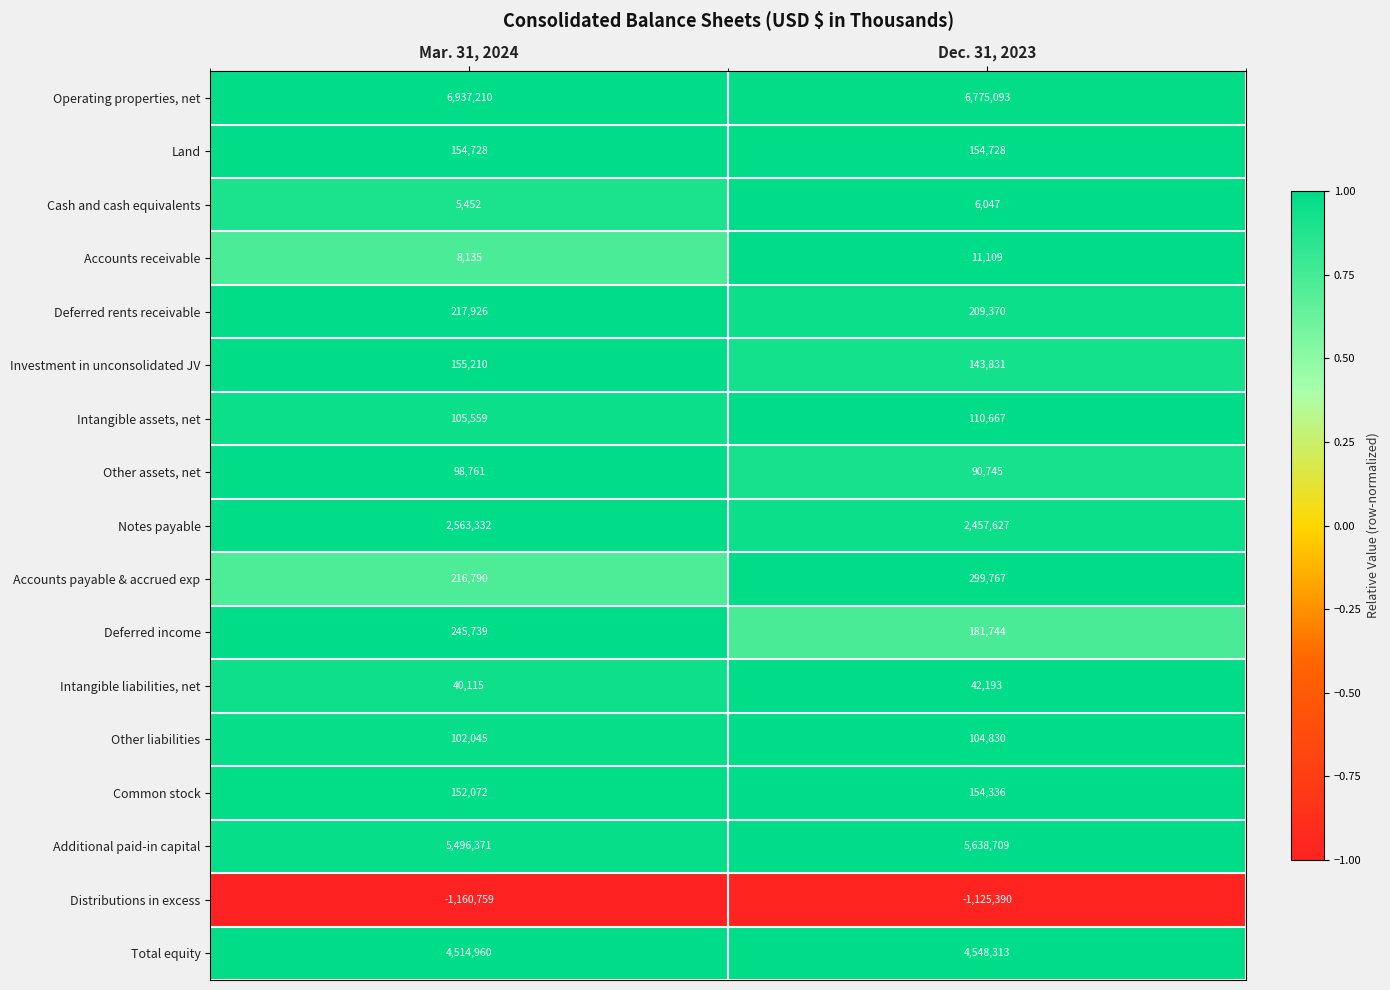

Which series has the widest spread of values?

Operating properties, net